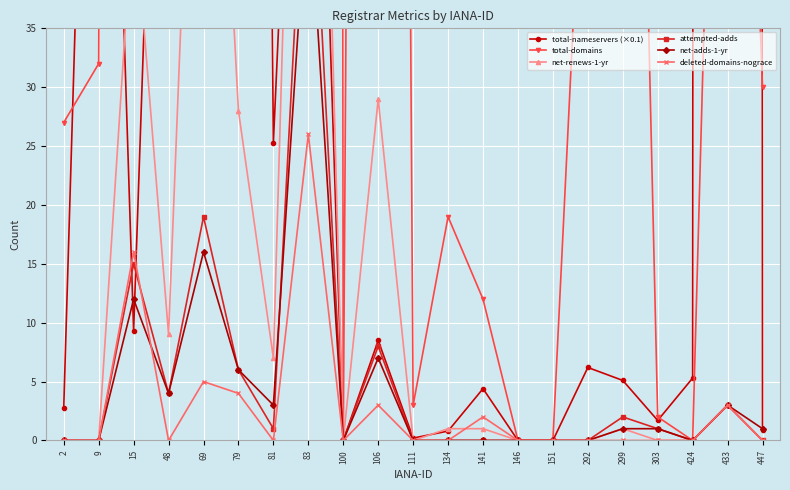

What is the difference between the second highest and minimum values in the total-nameservers (×0.1) series?

4825.8